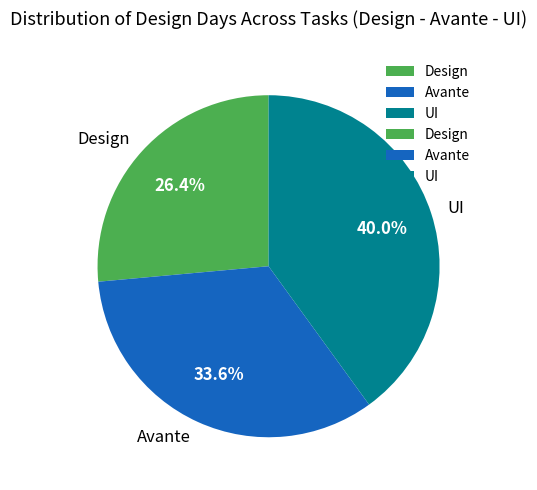

To the nearest percent, what is the average slice percentage?

33%